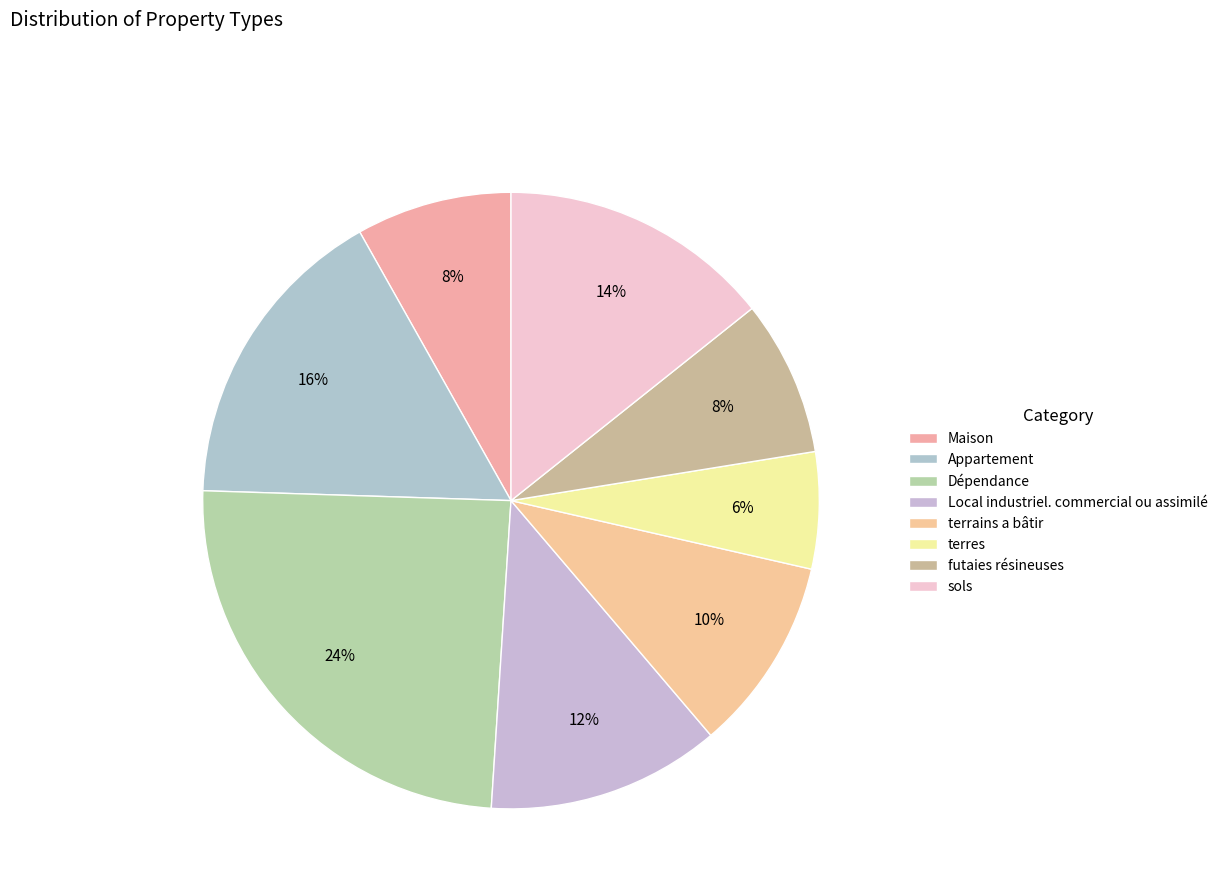

What is the smallest slice in the pie chart?

terres